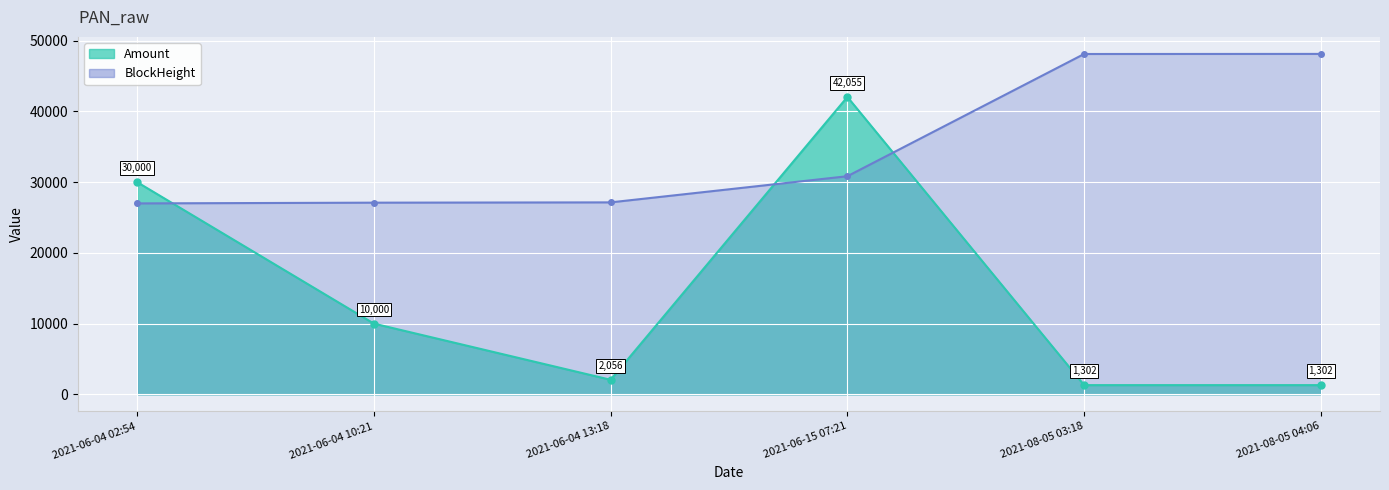

What is the lowest value of the BlockHeight series?

27001.0